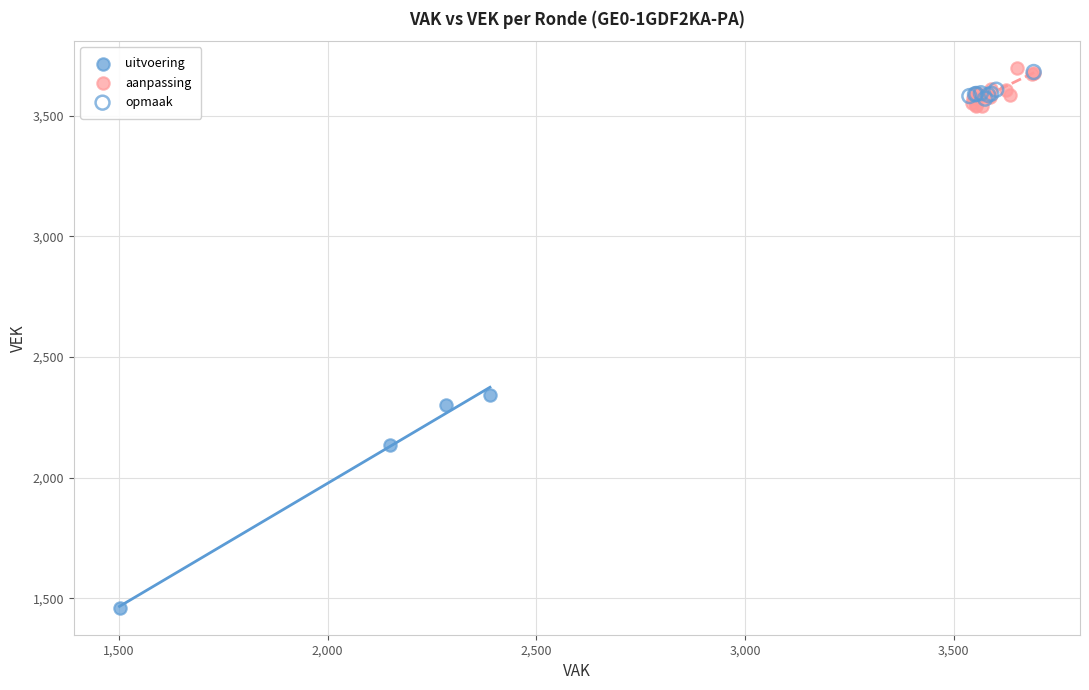

What are all the series names shown in the legend?

uitvoering, aanpassing, opmaak